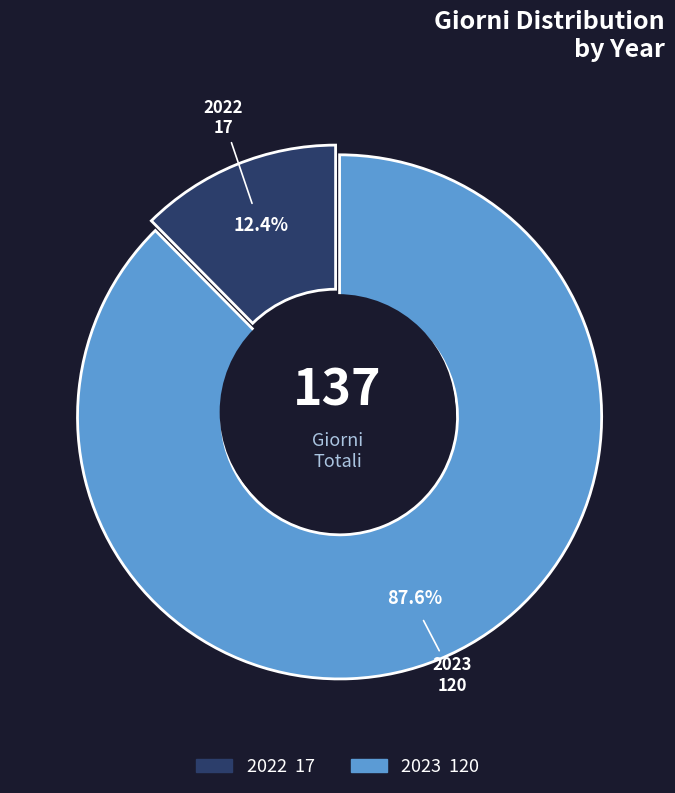

The 2022 slice represents 27% of the pie. True or false?

False